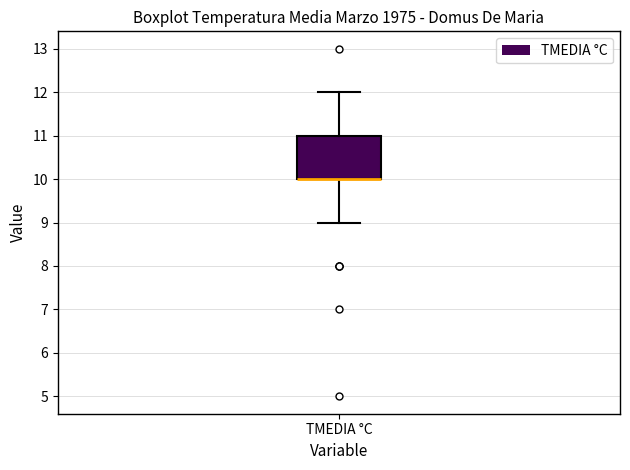

Read this box plot against the y-axis: the position of the median line, the range covered by the box, and the ends of both whiskers. The values are not printed on the chart, so give them approximately, as read against the axis.

median 10 (drawn on the box's lower edge), box 10 to 11, whiskers 9 to 12